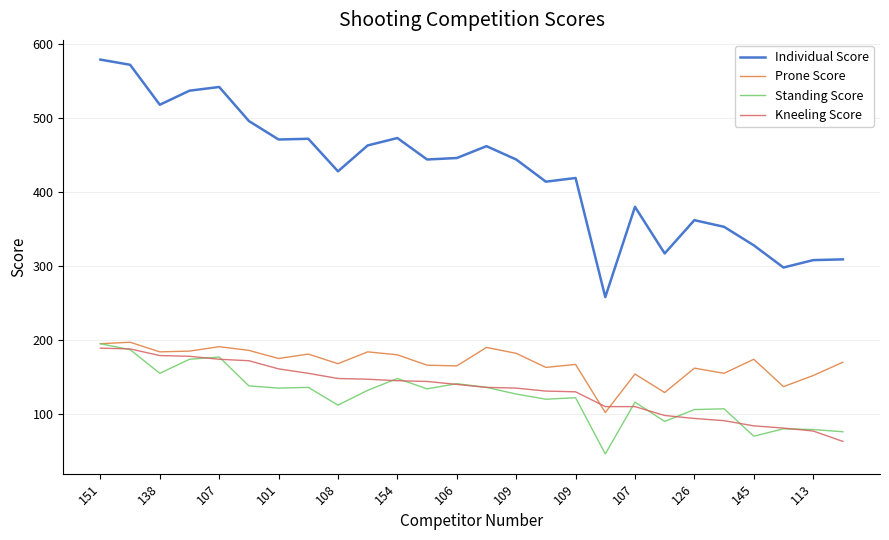

True or false: Individual Score and Kneeling Score intersect in this chart.

False